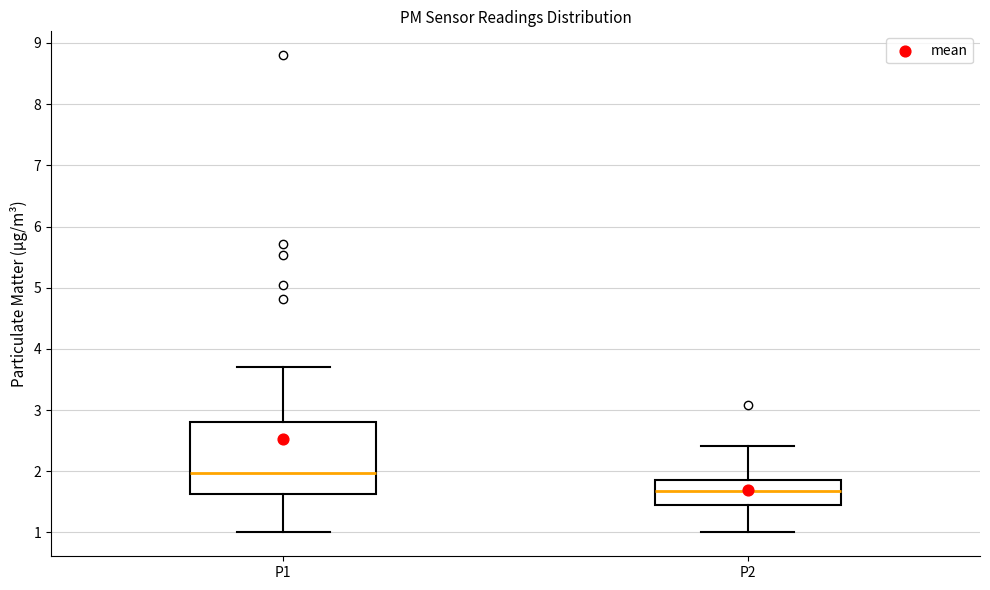

Reading left to right, read every box against the y-axis: the position of its median line, the range the box covers, and the ends of its whiskers. The values are not printed on the chart, so give them approximately, as read against the axis.

P1: median 2.0, box 1.6 to 2.8, whiskers 1.0 to 3.7
P2: median 1.7, box 1.4 to 1.9, whiskers 1.0 to 2.4